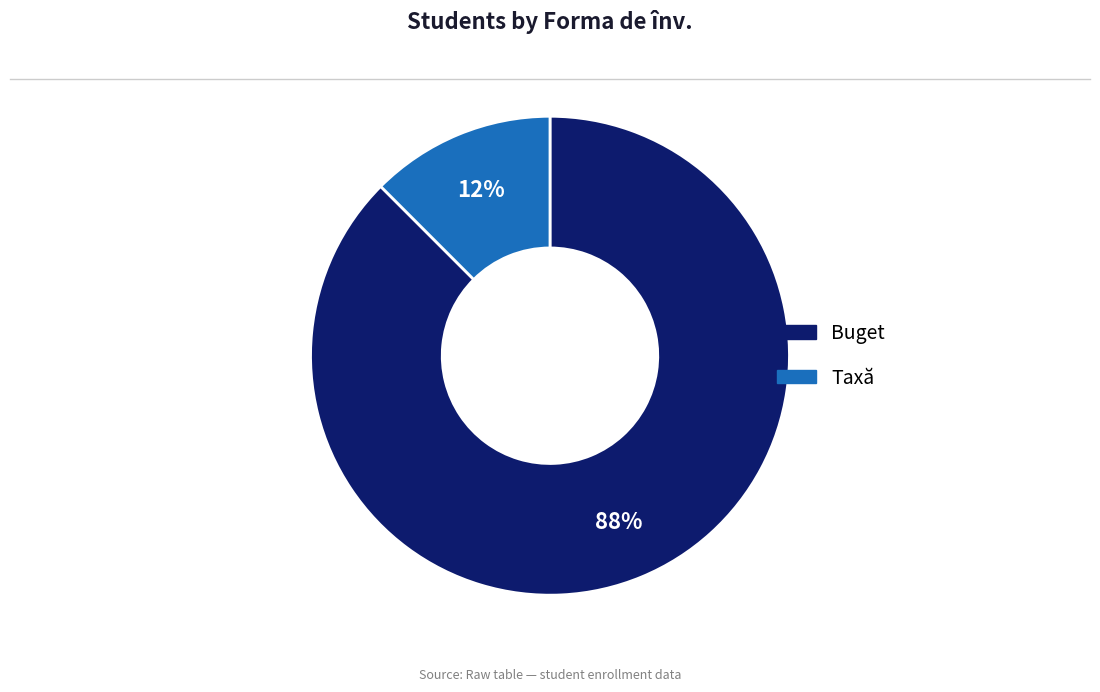

Rank the categories by value from highest to lowest.

Buget, Taxă